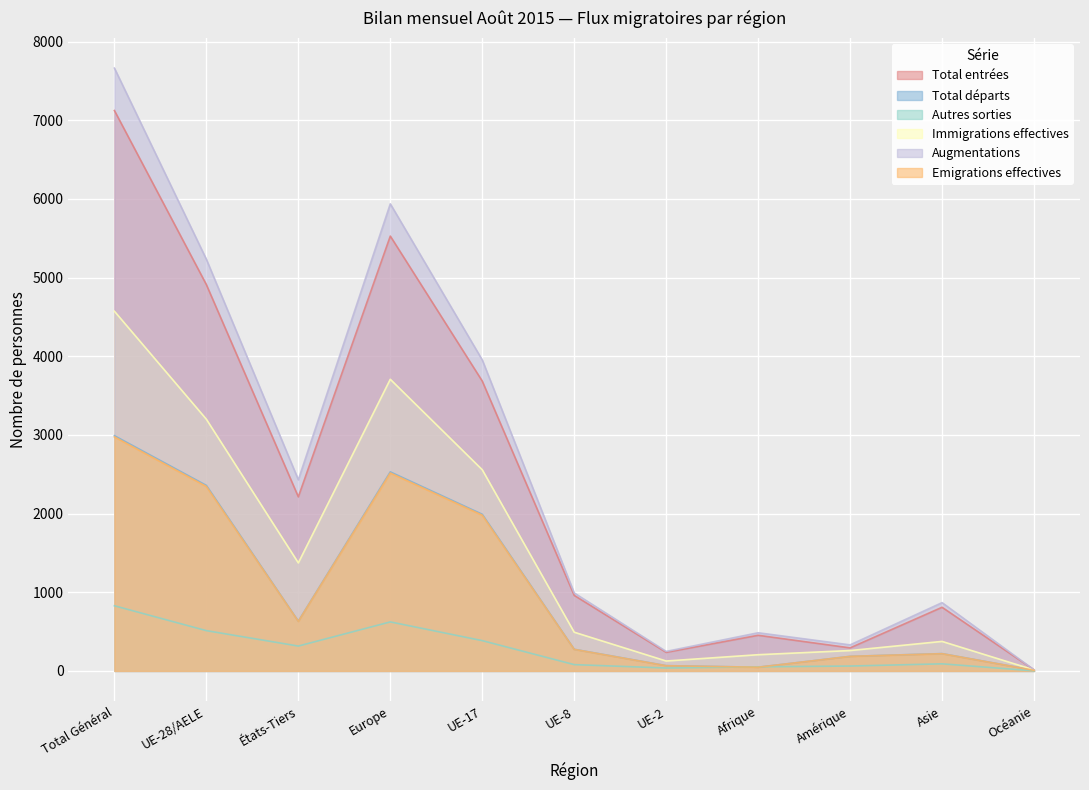

What is the label of the 5th point from the right?

UE-2